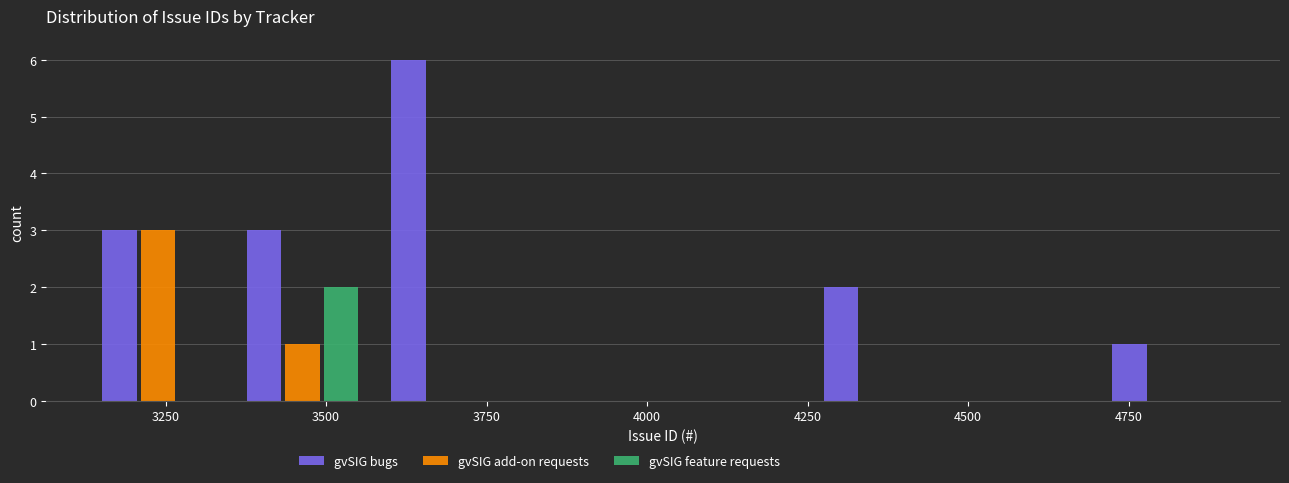

In the gvSIG feature requests series, which range on the x-axis has the tallest bar?

3350 to 3600